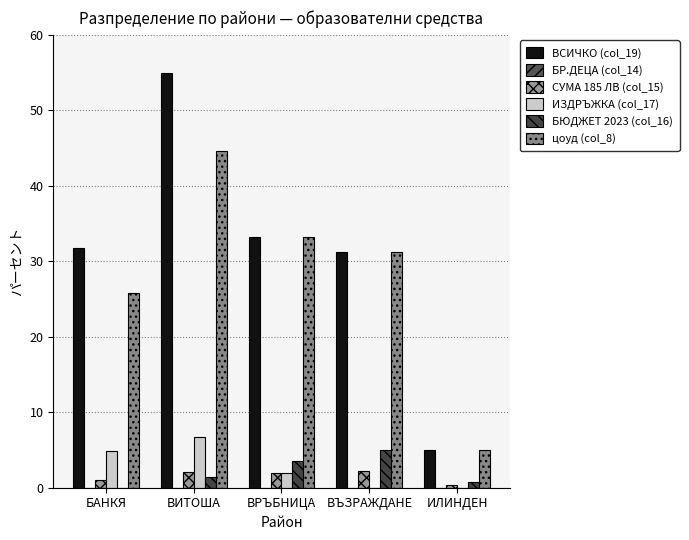

Which has a higher value, ВЪЗРАЖДАНЕ or ИЛИНДЕН?

ВЪЗРАЖДАНЕ